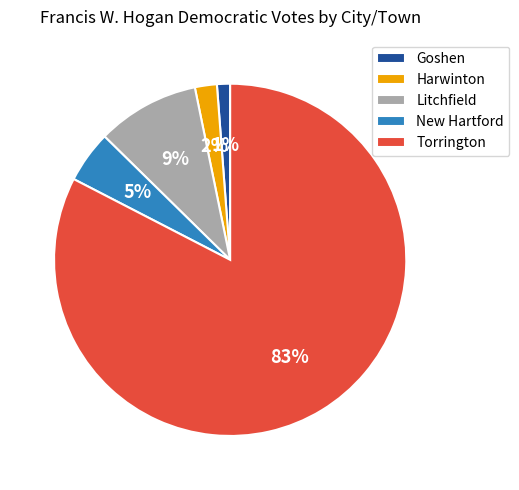

Rank the categories by value from lowest to highest.

Goshen, Harwinton, New Hartford, Litchfield, Torrington